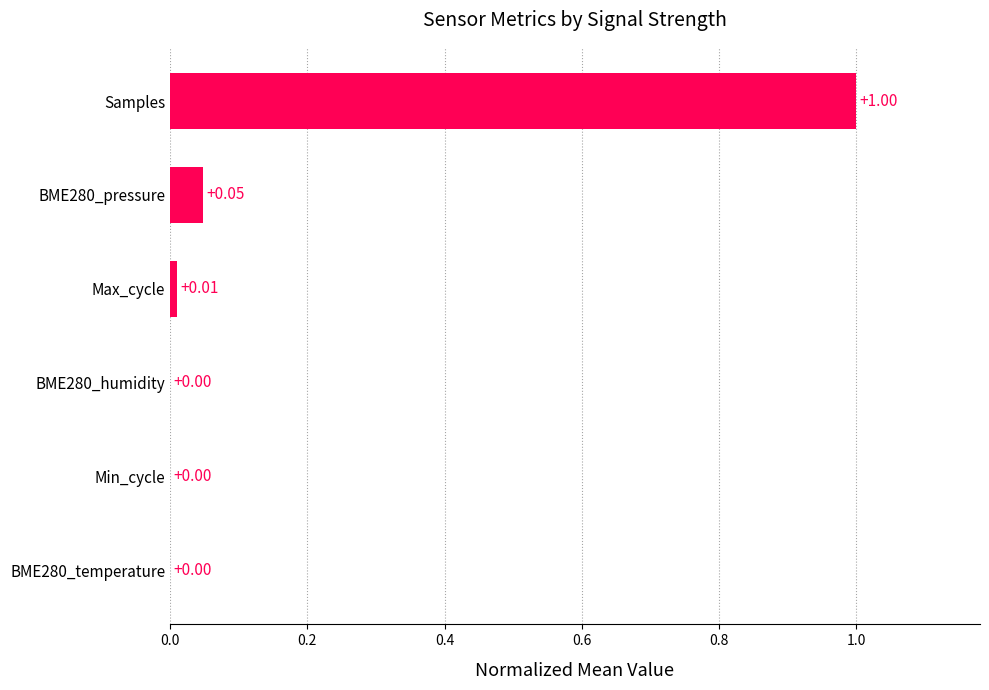

Which has a higher value, Samples or BME280_pressure?

Samples